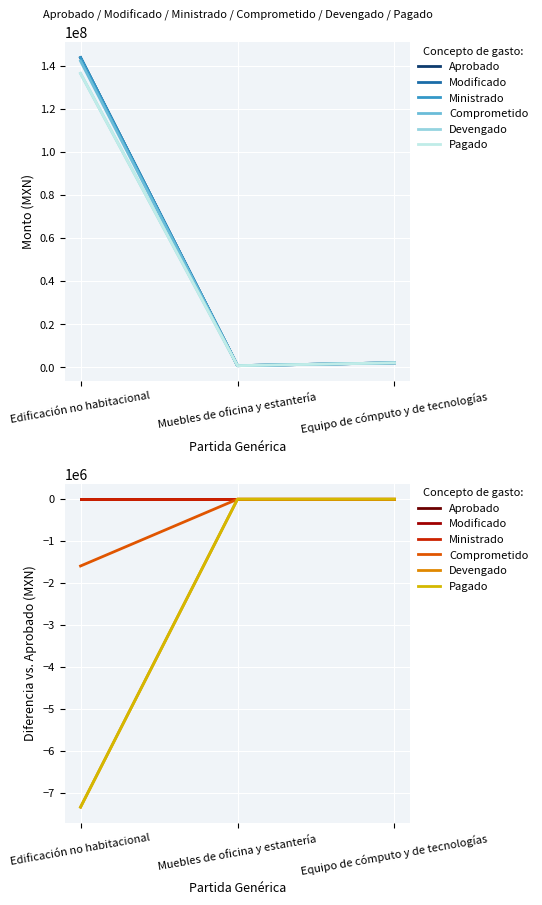

What position from the left is Muebles de oficina y estantería?

2